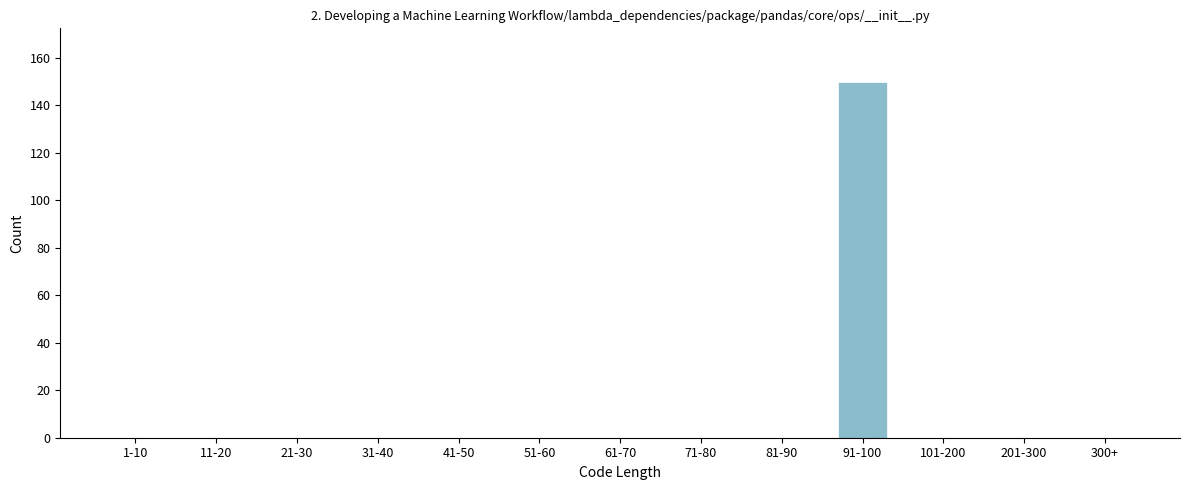

Reading left to right, extract all data points from this chart.

1-10=0	11-20=0	21-30=0	31-40=0	41-50=0	51-60=0	61-70=0	71-80=0	81-90=0	91-100=150	101-200=0	201-300=0	300+=0